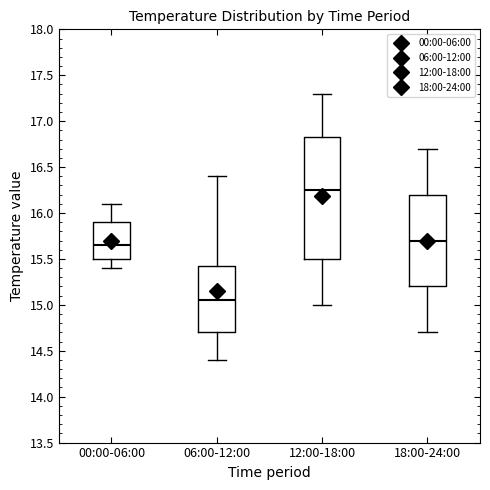

Reading left to right, transcribe this box plot: for each box, give where its median line is, the range the box spans, and where its two whiskers end, as read against the y-axis. The values are not printed on the chart, so give them approximately, as read against the axis.

00:00-06:00: median 15.65, box 15.50 to 15.90, whiskers 15.40 to 16.10
06:00-12:00: median 15.05, box 14.70 to 15.45, whiskers 14.40 to 16.40
12:00-18:00: median 16.25, box 15.50 to 16.85, whiskers 15.00 to 17.30
18:00-24:00: median 15.70, box 15.20 to 16.20, whiskers 14.70 to 16.70